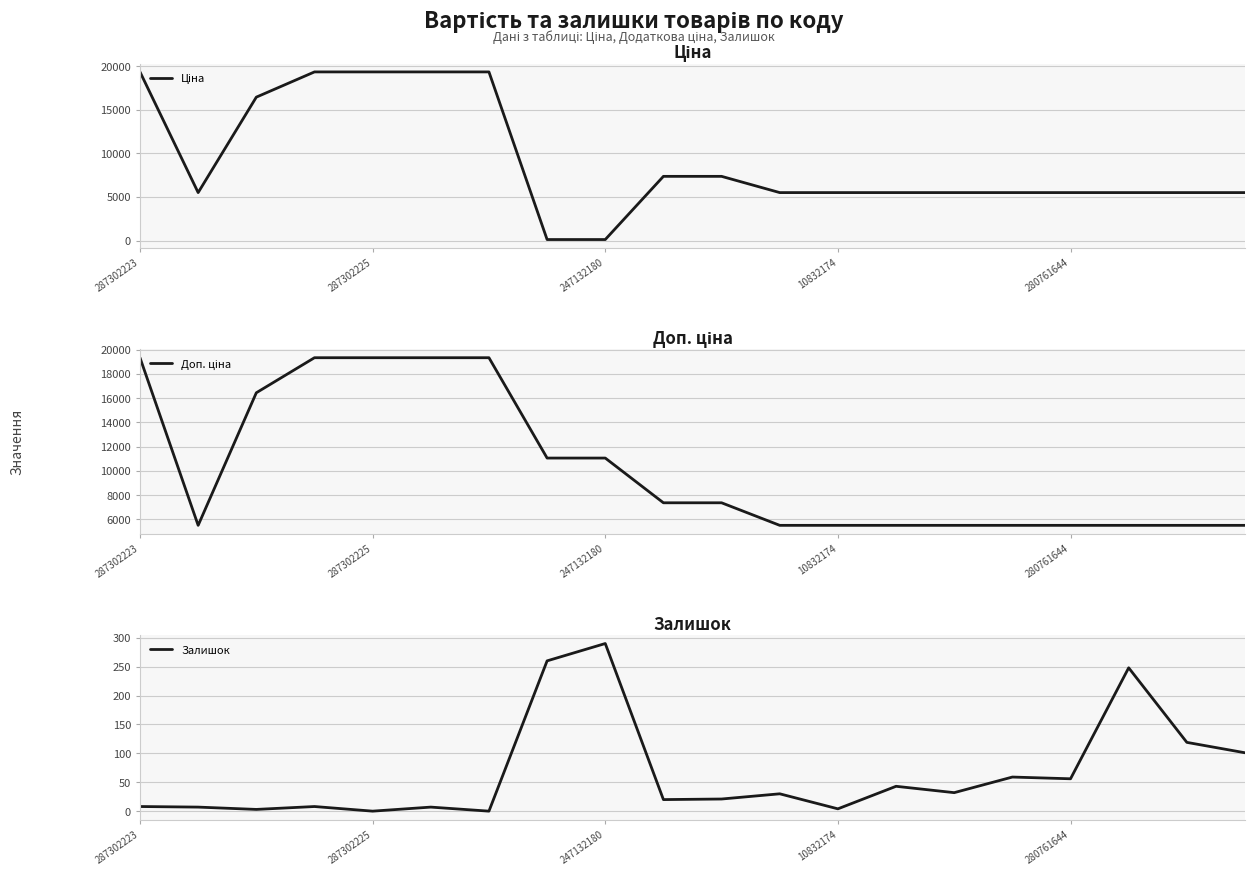

True or false: Залишок has a value of 7.0 at 5.

True